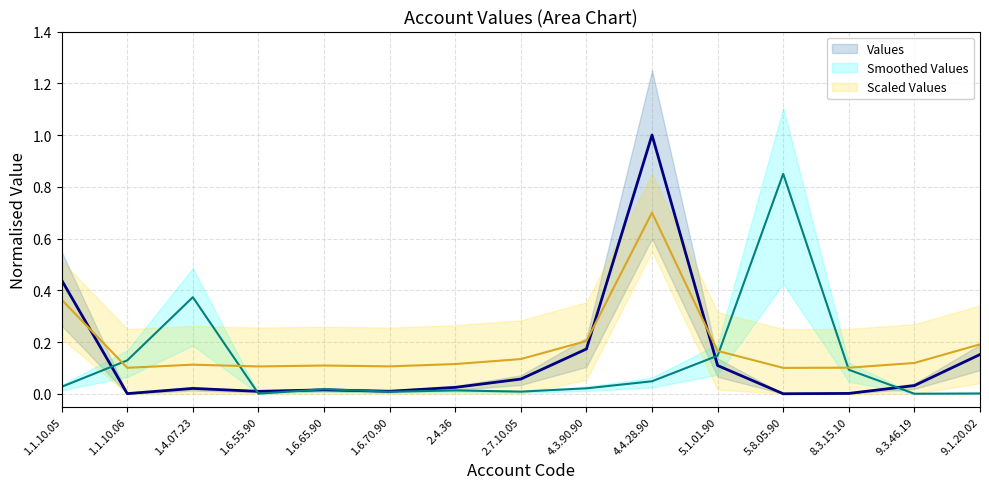

Which series ends up on top after the final intersection of Values and Smoothed Values?

Values